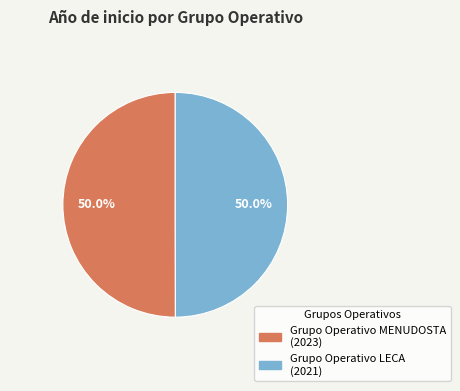

Combined, what portion of the pie is Grupo Operativo MENUDOSTA and Grupo Operativo LECA?

100.0%